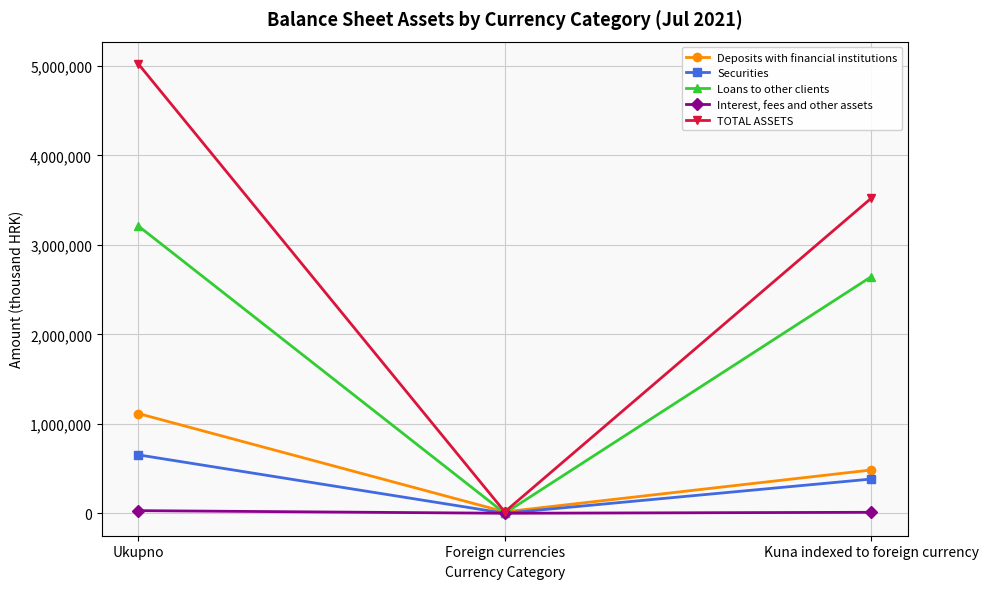

What is the spread (max minus min) of values at Foreign currencies?

15861